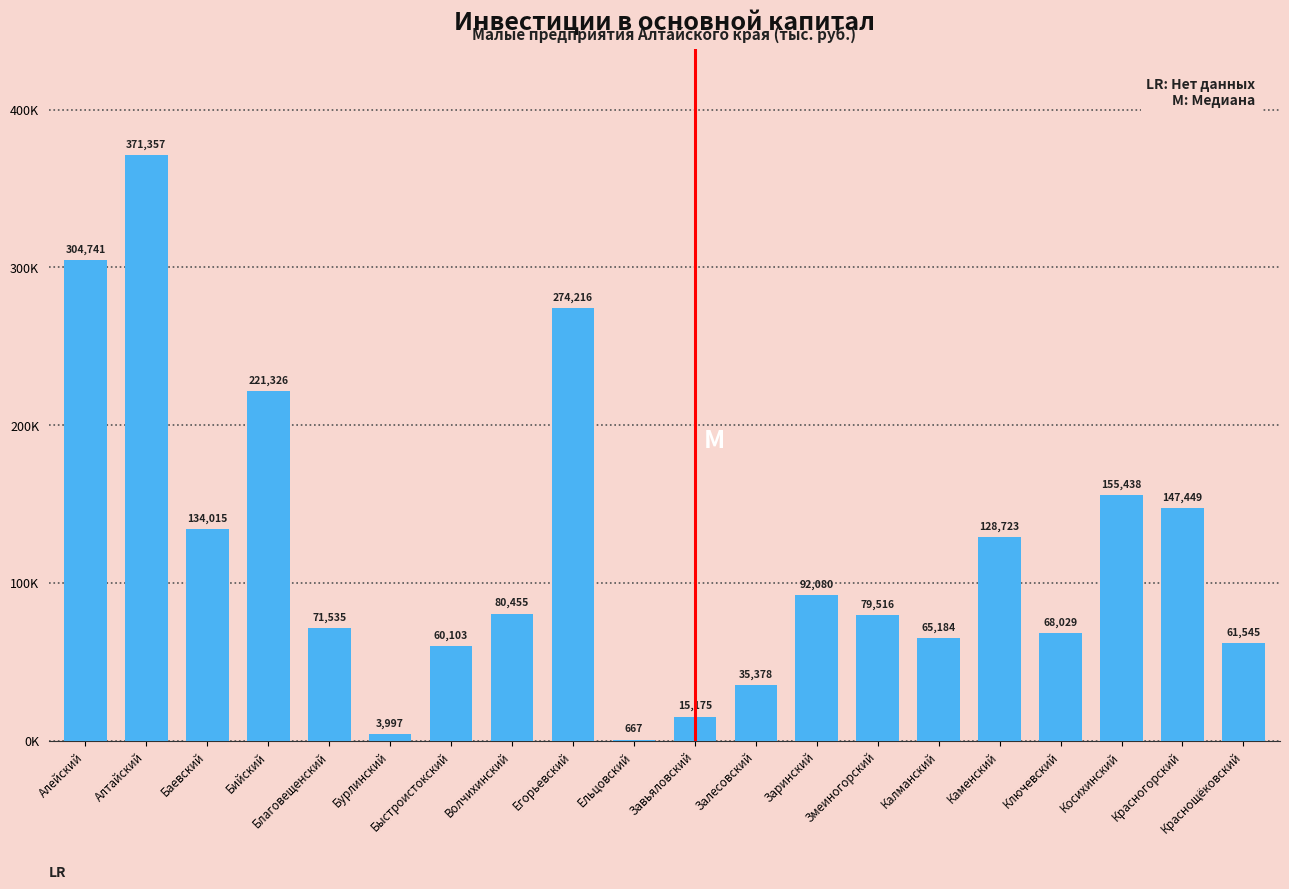

What value does the data have at Ключевский, to the nearest 100?

68000